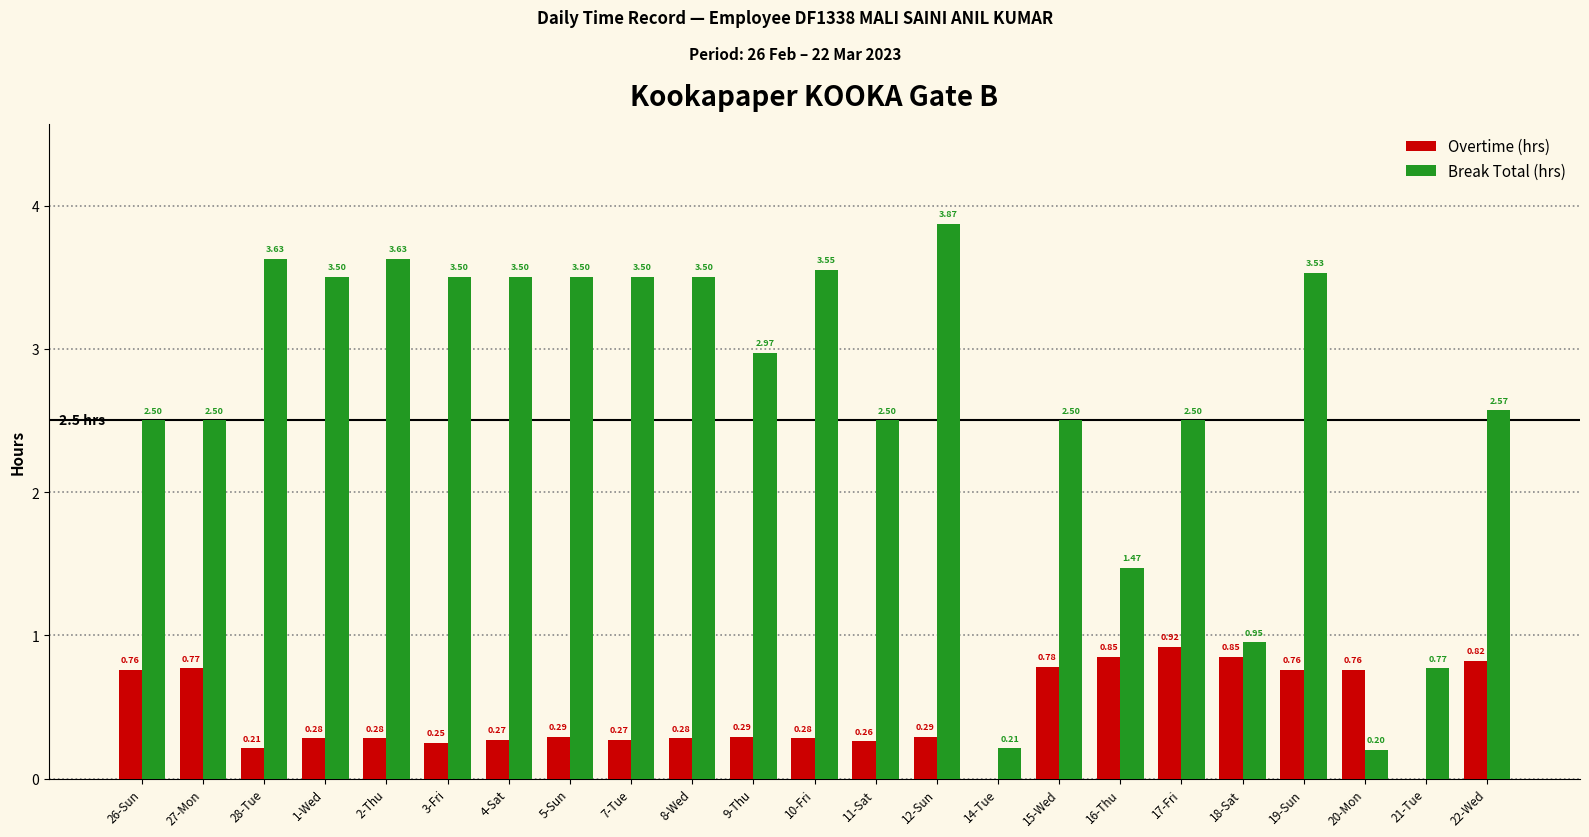

Which series changed the most between 8-Wed and 14-Tue?

Break Total (hrs)